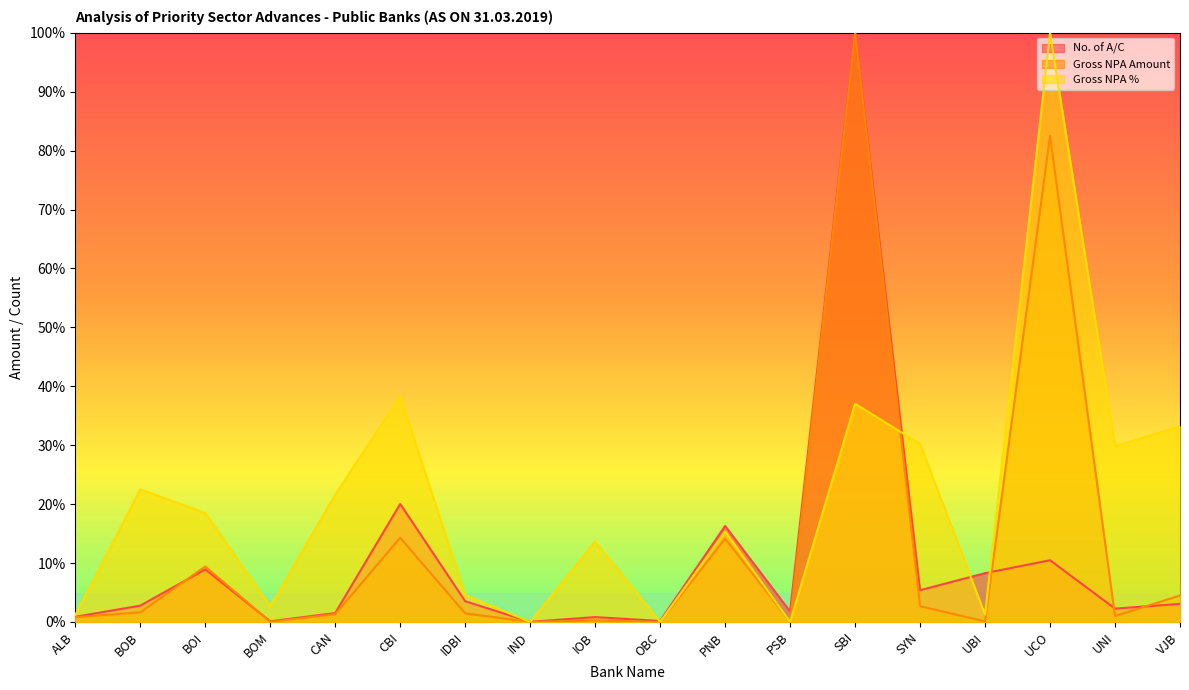

After their last crossing, which series has the higher values: No. of A/C or Gross NPA %?

Gross NPA %